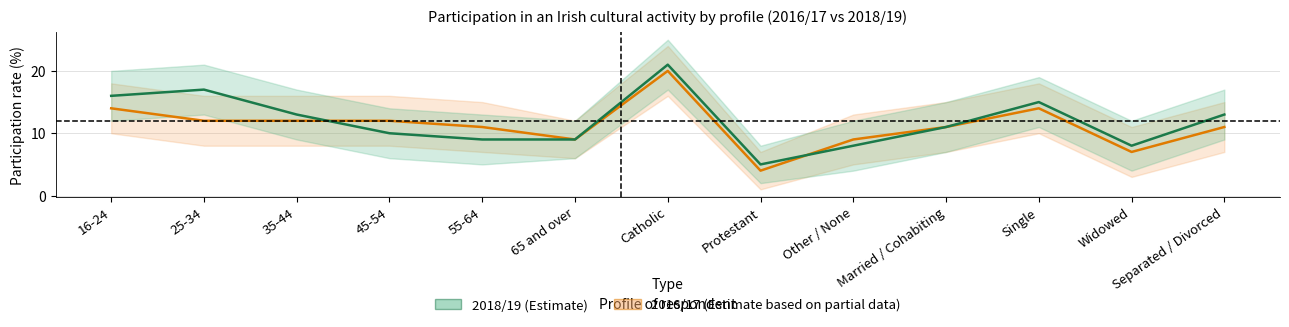

What value does the 2016/17 % series have at 55-64, to the nearest 10?

10